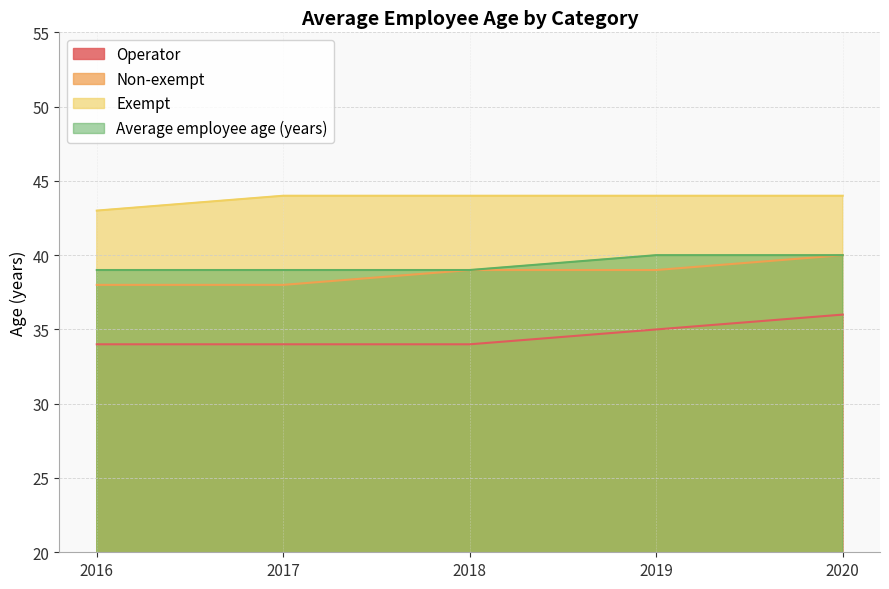

Reading right to left, transcribe all the data shown in this chart.

Operator: 2020=36	2019=35	2018=34	2017=34	2016=34
Non-exempt: 2020=40	2019=39	2018=39	2017=38	2016=38
Exempt: 2020=44	2019=44	2018=44	2017=44	2016=43
Average employee age (years): 2020=40	2019=40	2018=39	2017=39	2016=39